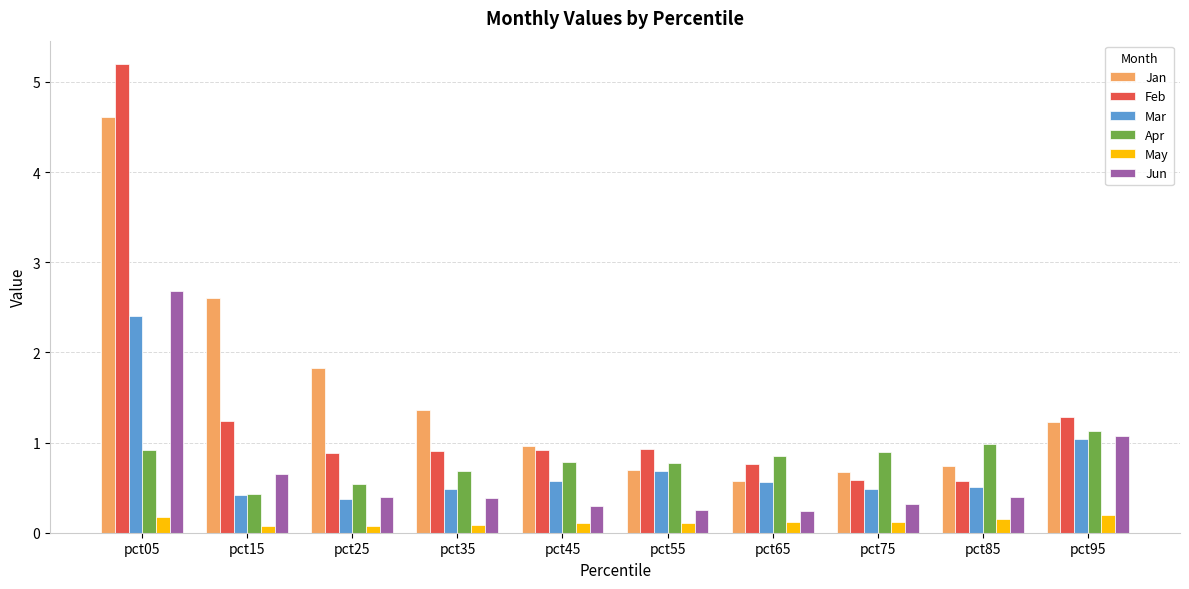

List the series in order of their peak value, lowest first.

May, Apr, Mar, Jun, Jan, Feb